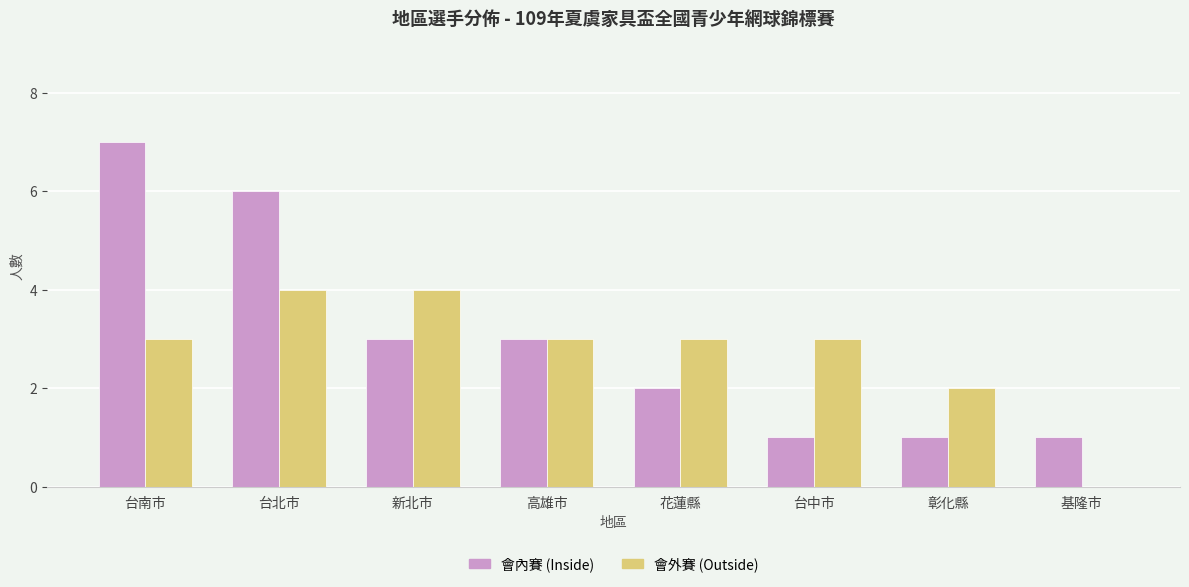

What value does the 會內賽 (Inside) series have at 台中市?

1